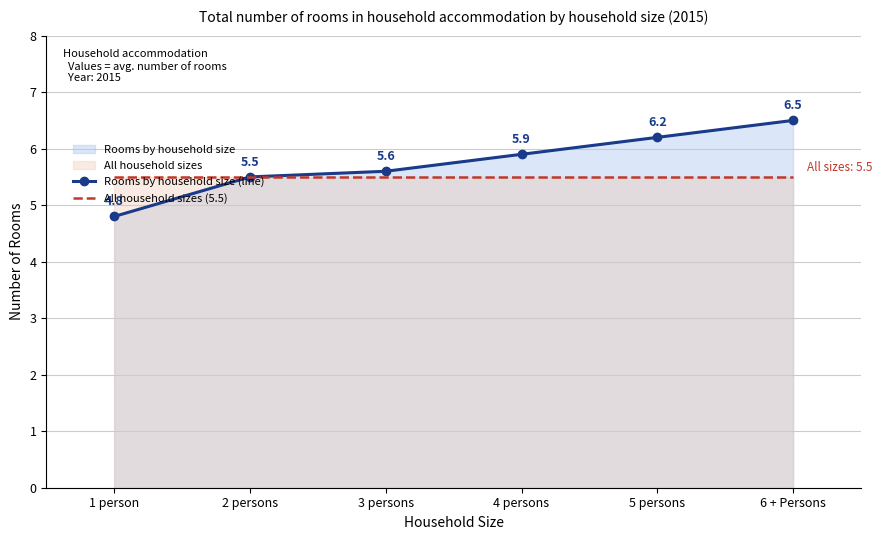

List the series in order of their peak value, highest first.

Rooms by household size (line), All household sizes (5.5)